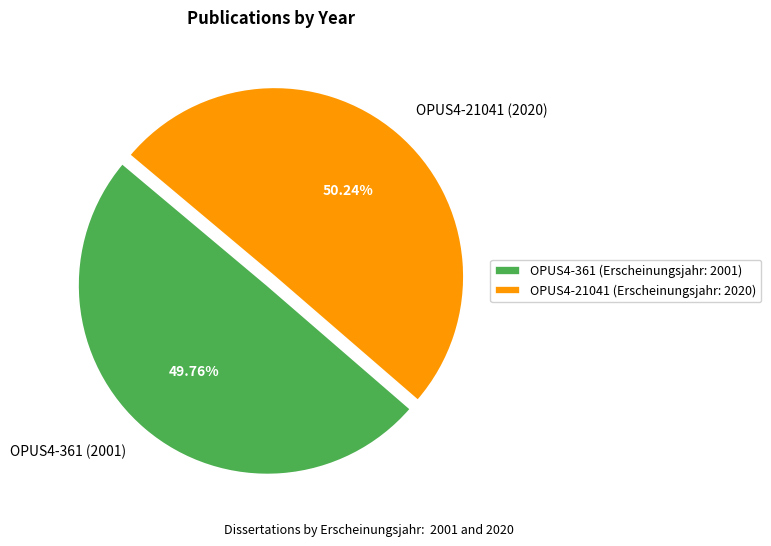

How many slices are in this pie chart?

2